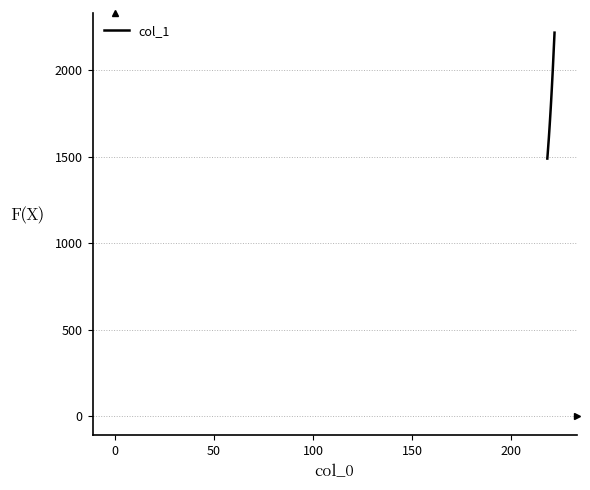

What is the difference between the maximum and minimum values?

727.8